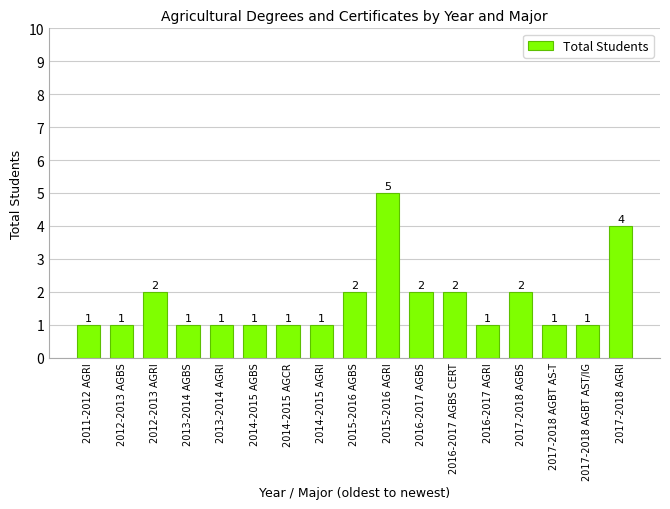

Reading left to right, transcribe all the data shown in this chart.

2011-2012 AGRI=1	2012-2013 AGBS=1	2012-2013 AGRI=2	2013-2014 AGBS=1	2013-2014 AGRI=1	2014-2015 AGBS=1	2014-2015 AGCR=1	2014-2015 AGRI=1	2015-2016 AGBS=2	2015-2016 AGRI=5	2016-2017 AGBS=2	2016-2017 AGBS CERT=2	2016-2017 AGRI=1	2017-2018 AGBS=2	2017-2018 AGBT AS-T=1	2017-2018 AGBT AST/IG=1	2017-2018 AGRI=4